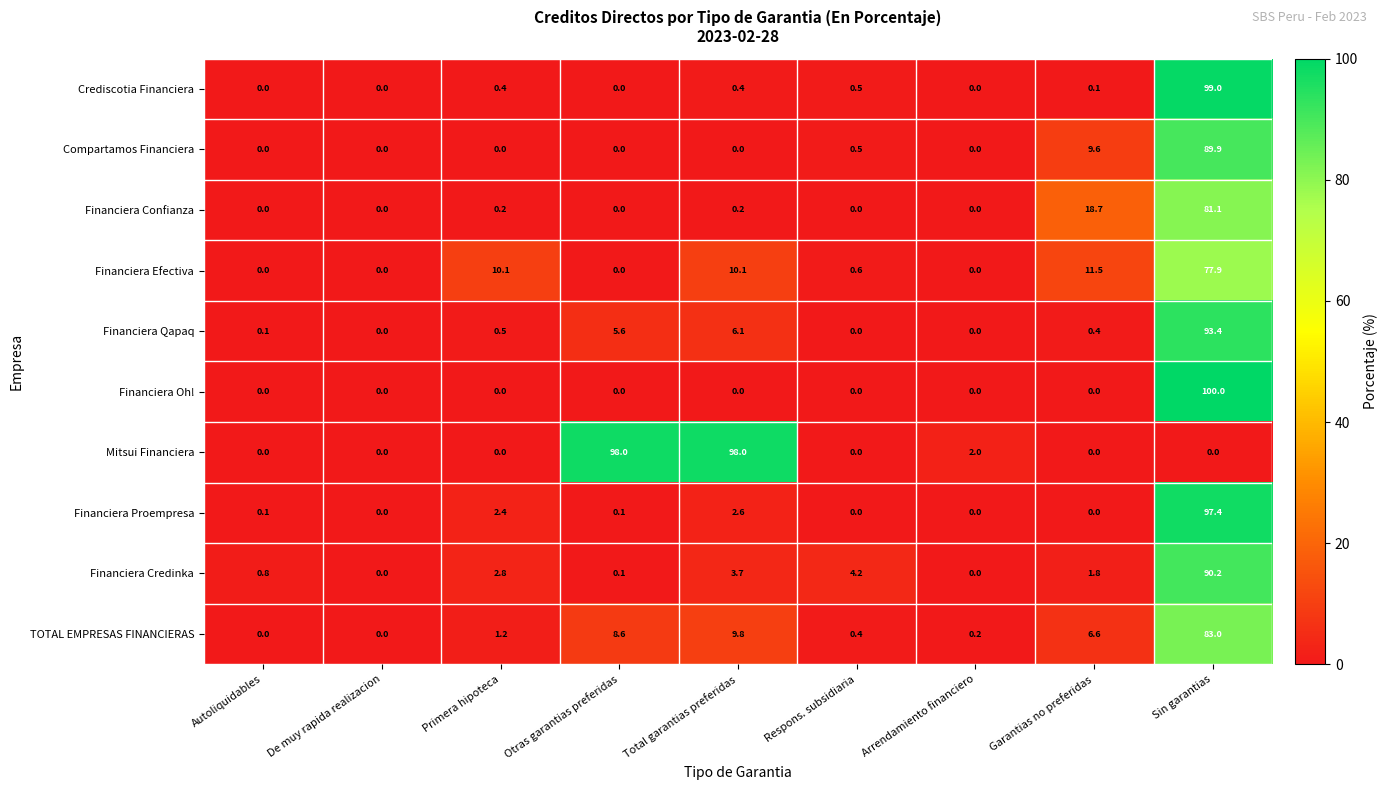

Which series changed the most between Respons. subsidiaria and Garantias no preferidas?

Financiera Confianza